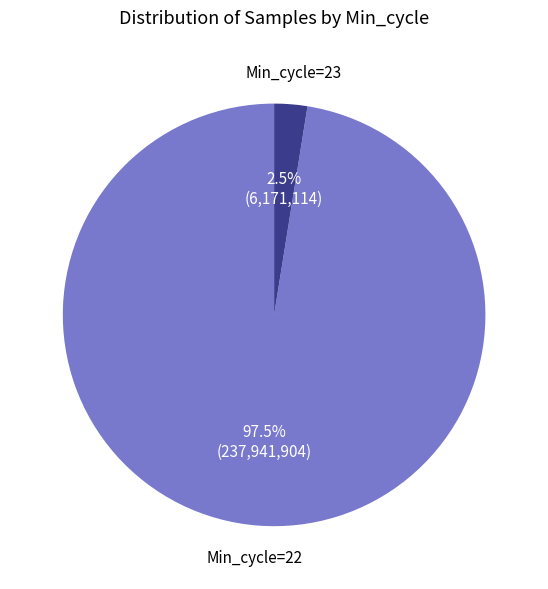

What percentage do Min_cycle=23 and Min_cycle=22 together represent?

100.0%